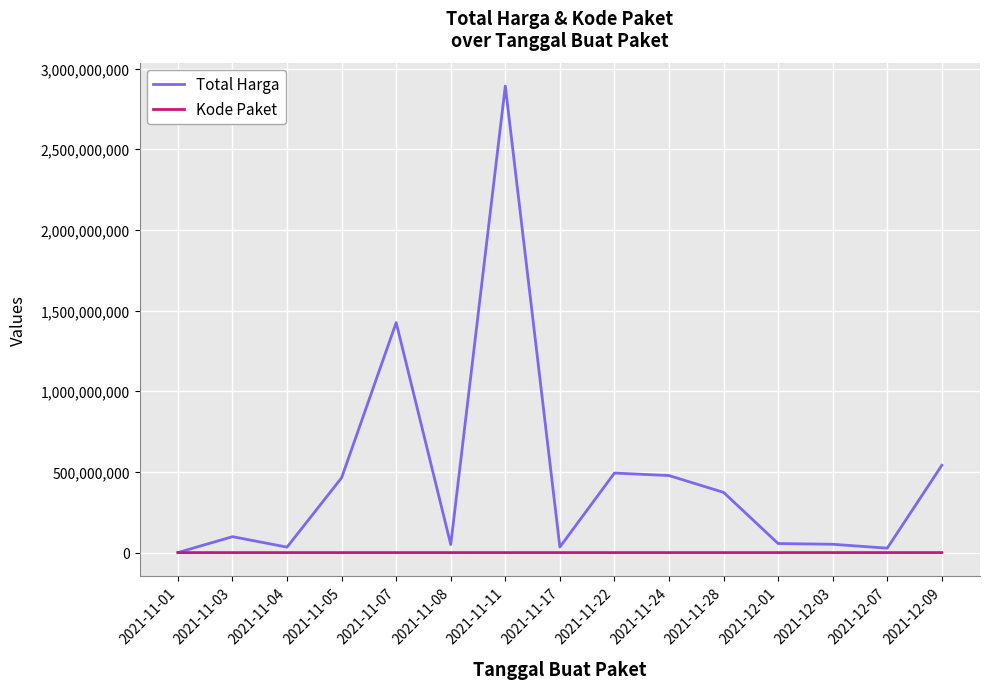

Rank the series by their maximum value, from highest to lowest.

Total Harga, Kode Paket